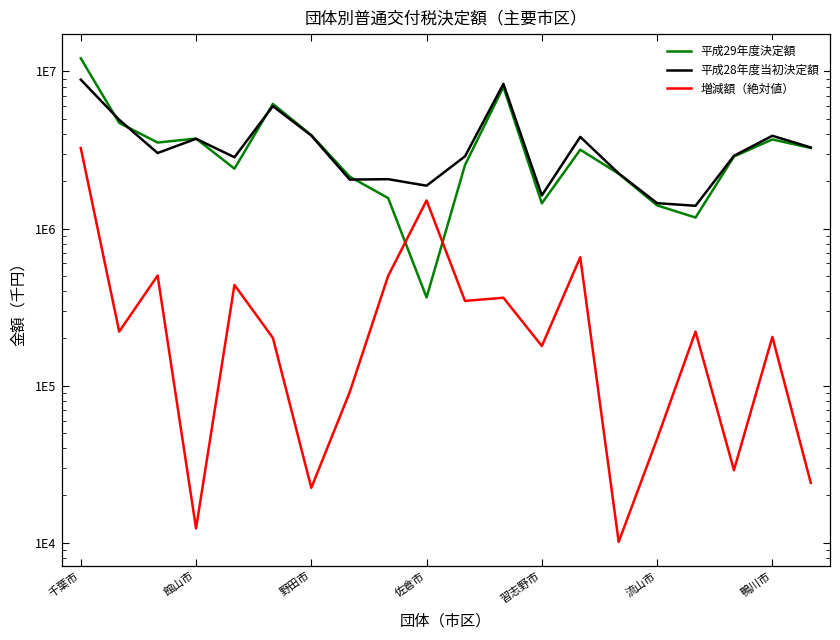

What is the approximate value of 平成29年度決定額 at 16, to the nearest 50?

1174550